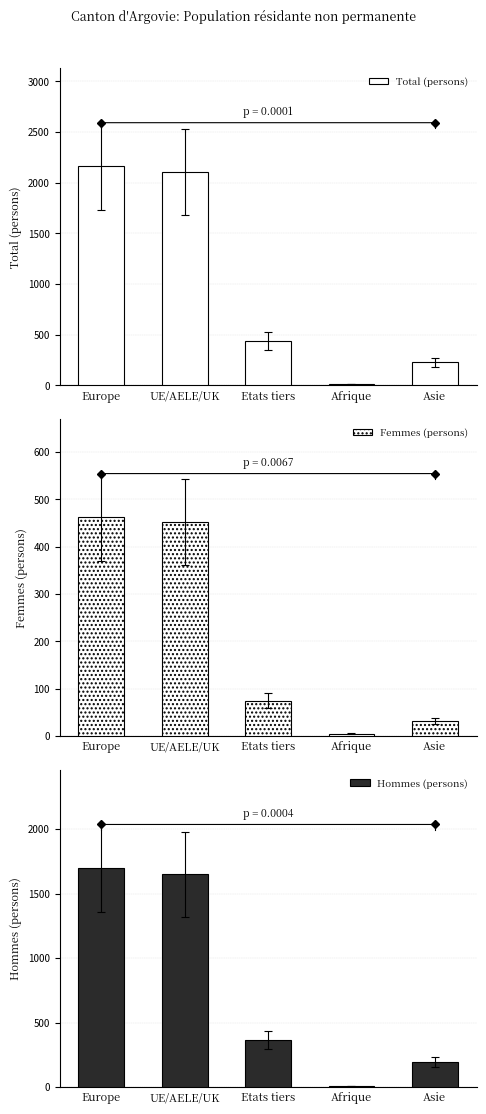

Are the bars grouped side by side (vs. stacked)?

Yes